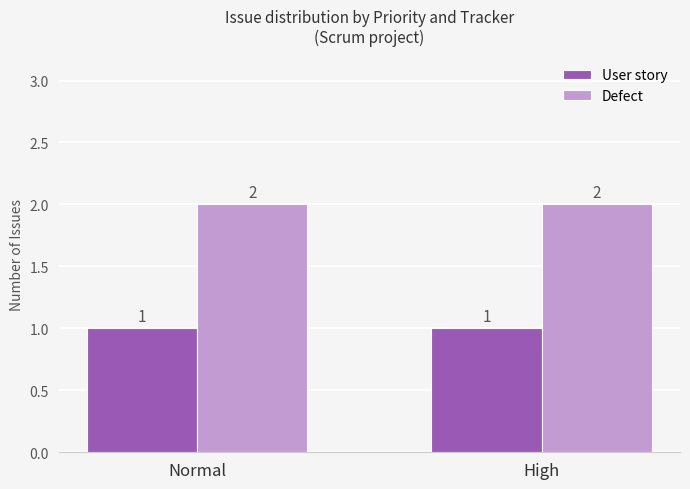

Rank the series by their average value, from lowest to highest.

User story, Defect